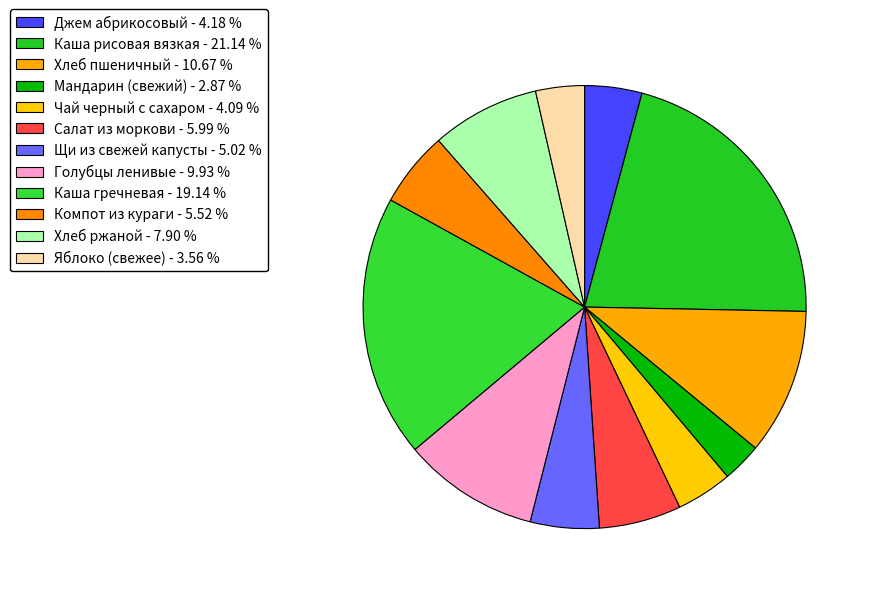

Which slice is the smallest?

Мандарин (свежий)